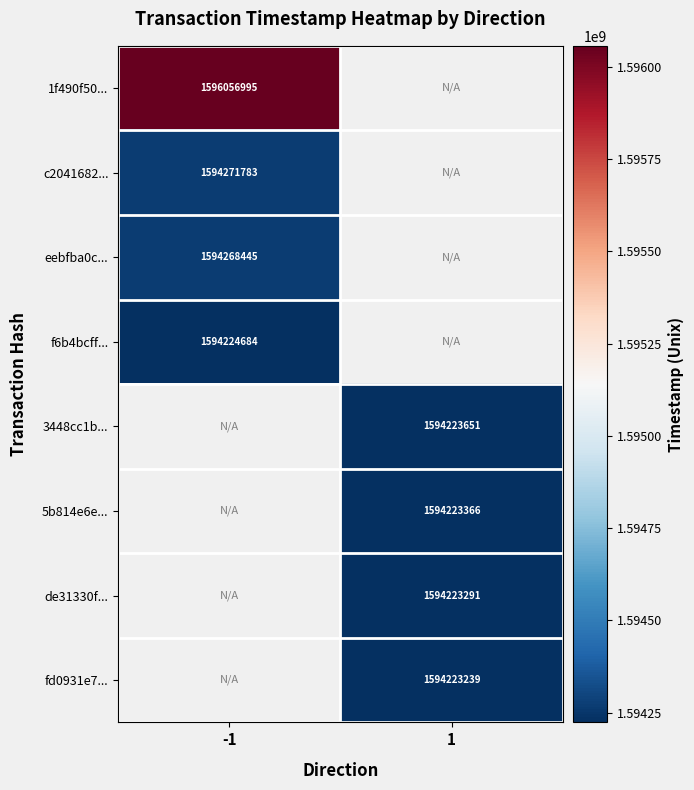

The eebfba0c... series shows 390798869 at -1. True or false?

False